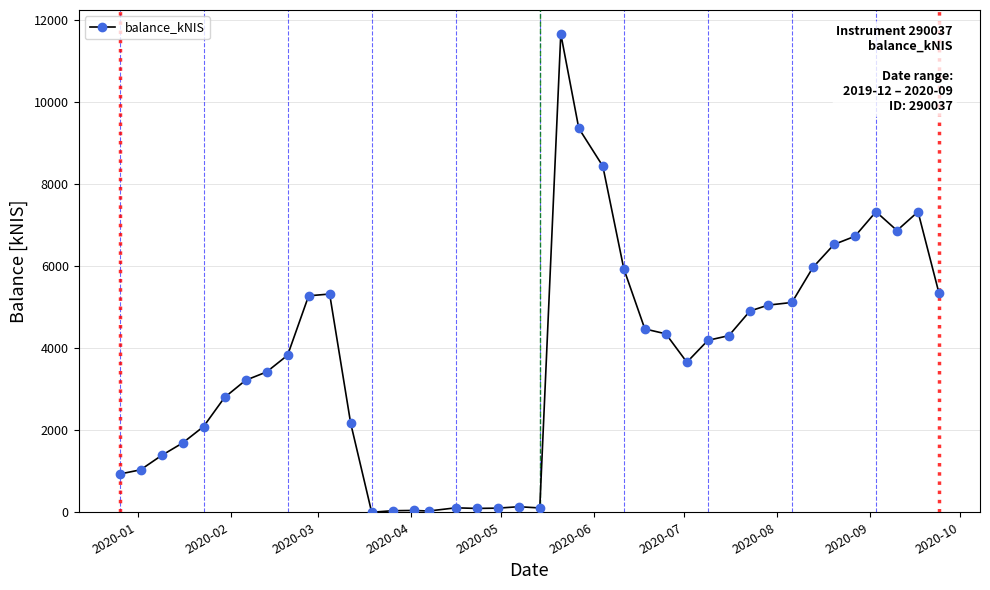

True or false: there are more than 1 points higher than both neighbors.

True